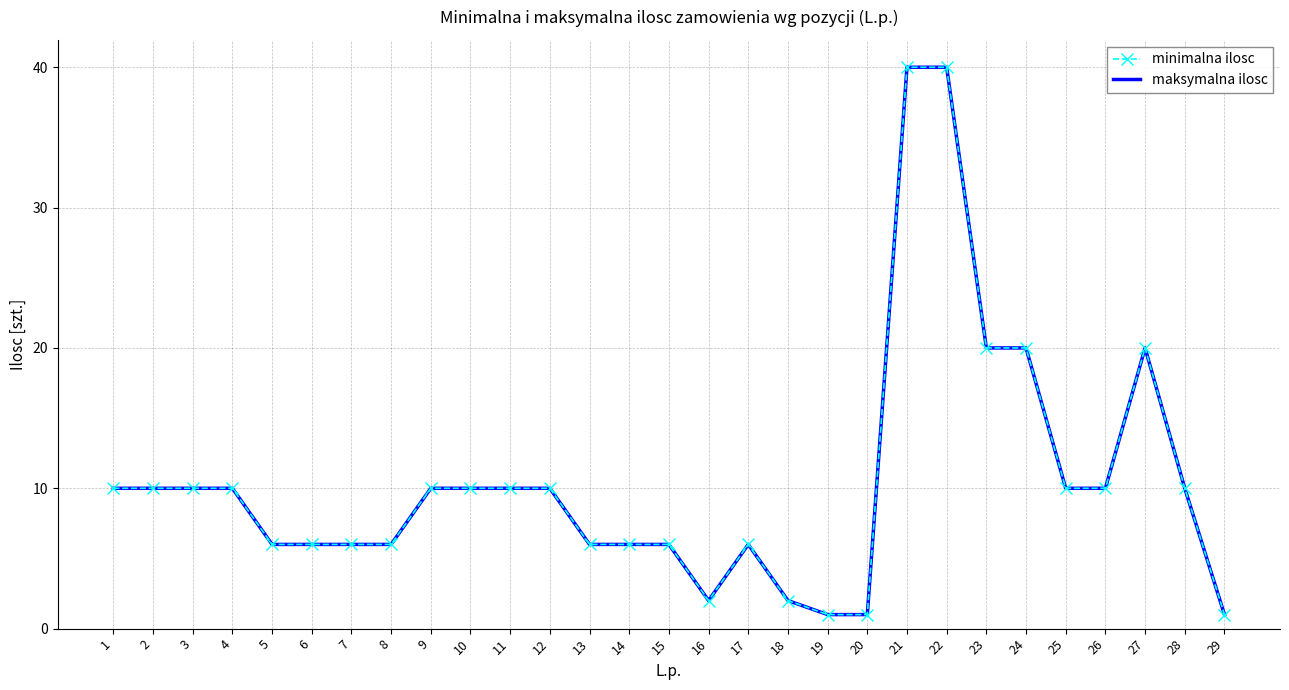

Reading left to right, list all the values displayed in this chart.

minimalna ilosc: 10	10	10	10	6	6	6	6	10	10	10	10	6	6	6	2	6	2	1	1	40	40	20	20	10	10	20	10	1
maksymalna ilosc: 10	10	10	10	6	6	6	6	10	10	10	10	6	6	6	2	6	2	1	1	40	40	20	20	10	10	20	10	1